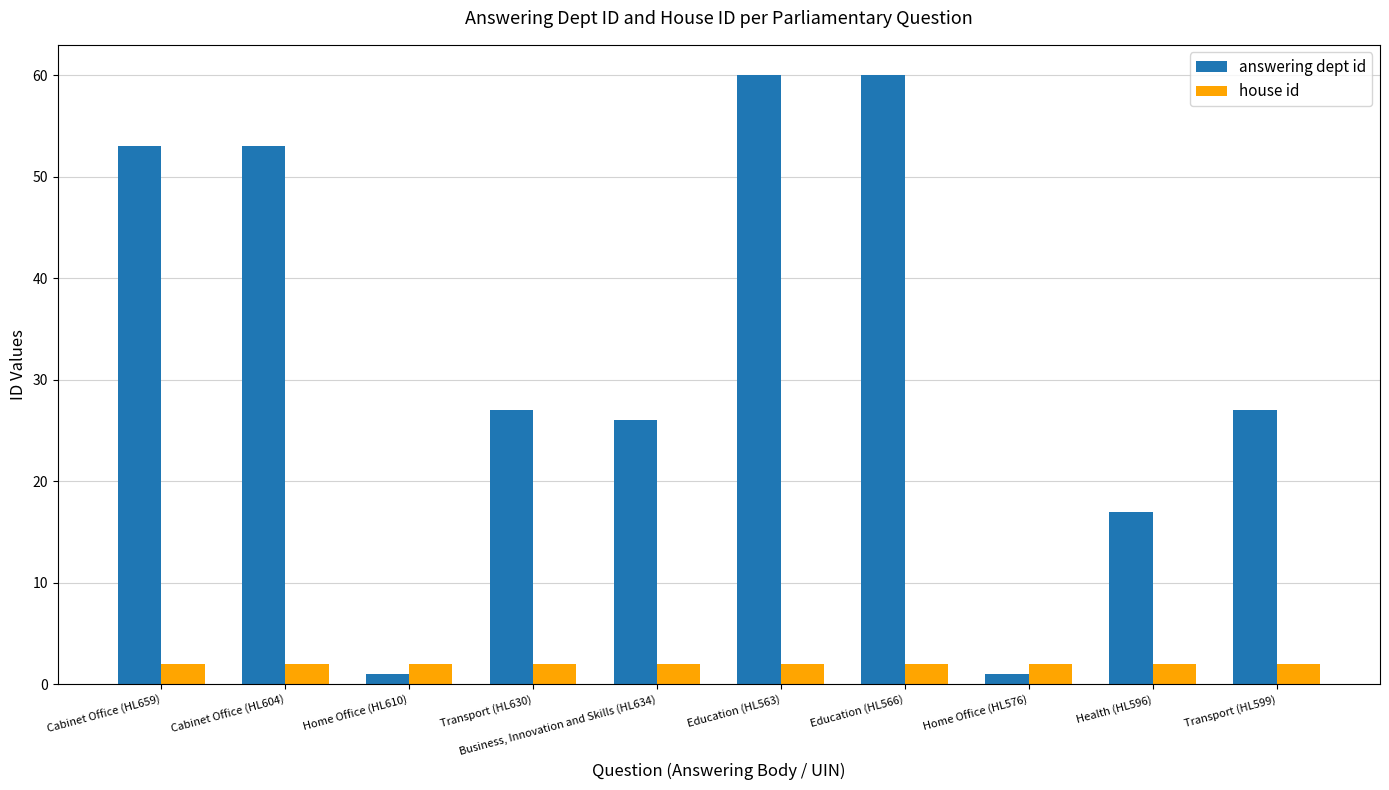

Is the value of house id at Home Office (HL576) greater than the value of answering dept id at Transport (HL599)?

No